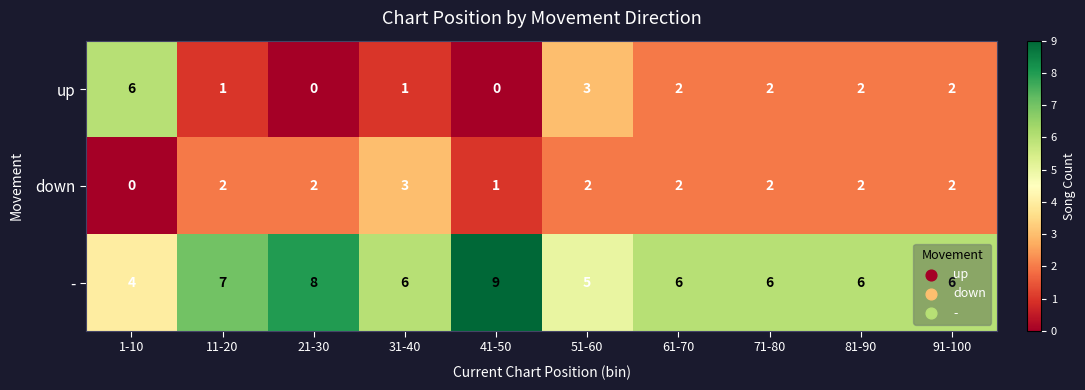

At which category does the chart reach its peak across all series?

41-50